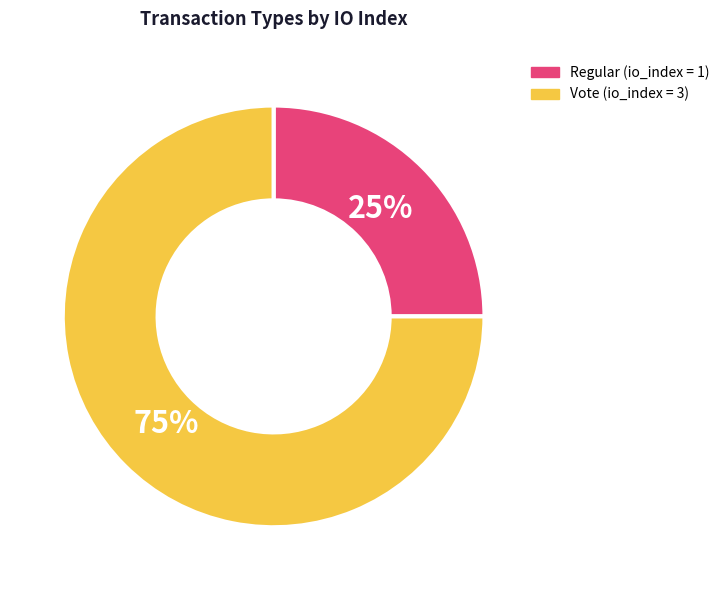

Which has a higher value, Vote or Regular?

Vote